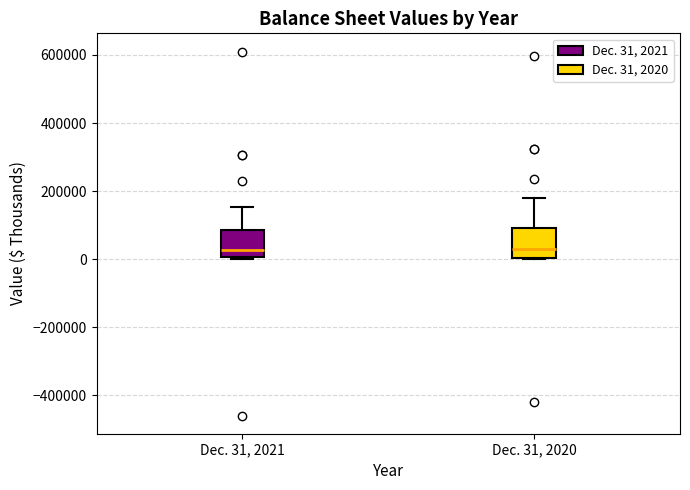

Where is the lower edge of the box for Dec. 31, 2020 on the y-axis? The values are not printed on the chart, so give them approximately, as read against the axis.

0